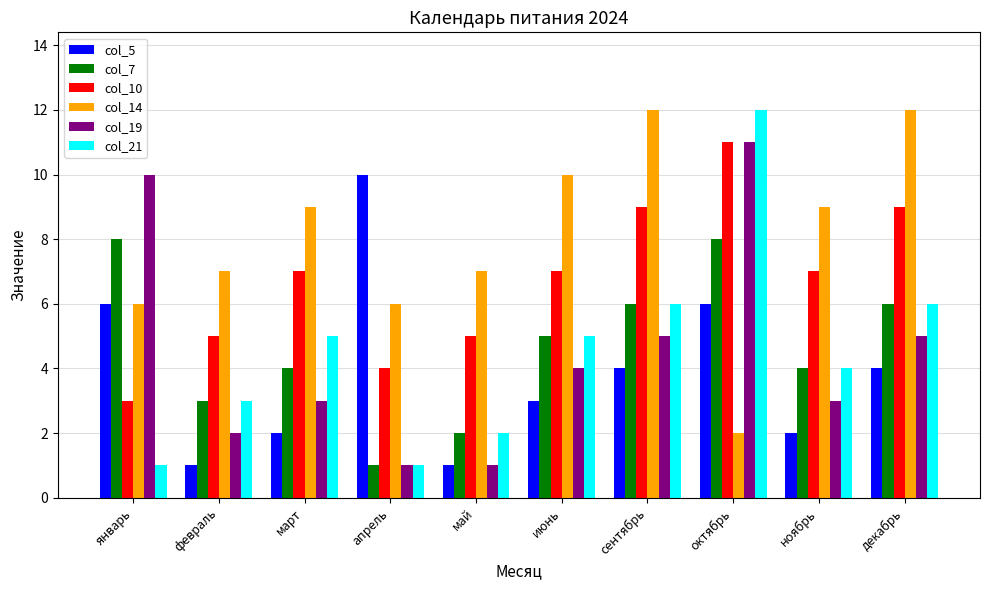

Which category has the highest value in the col_19 series?

октябрь